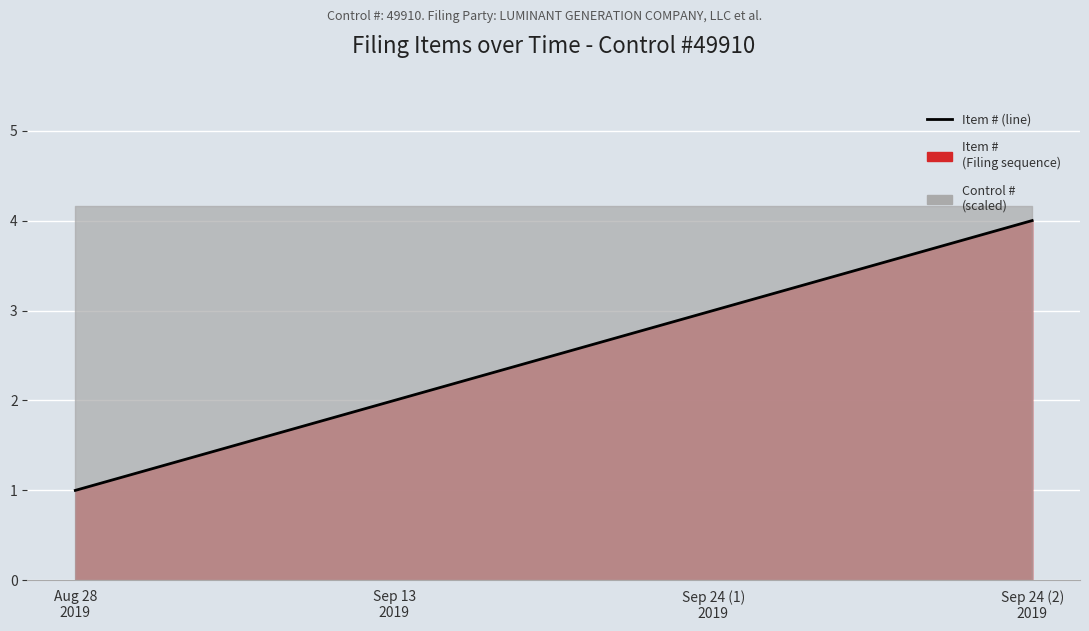

Where is the data nearest to the value 2?

Sep 13
2019